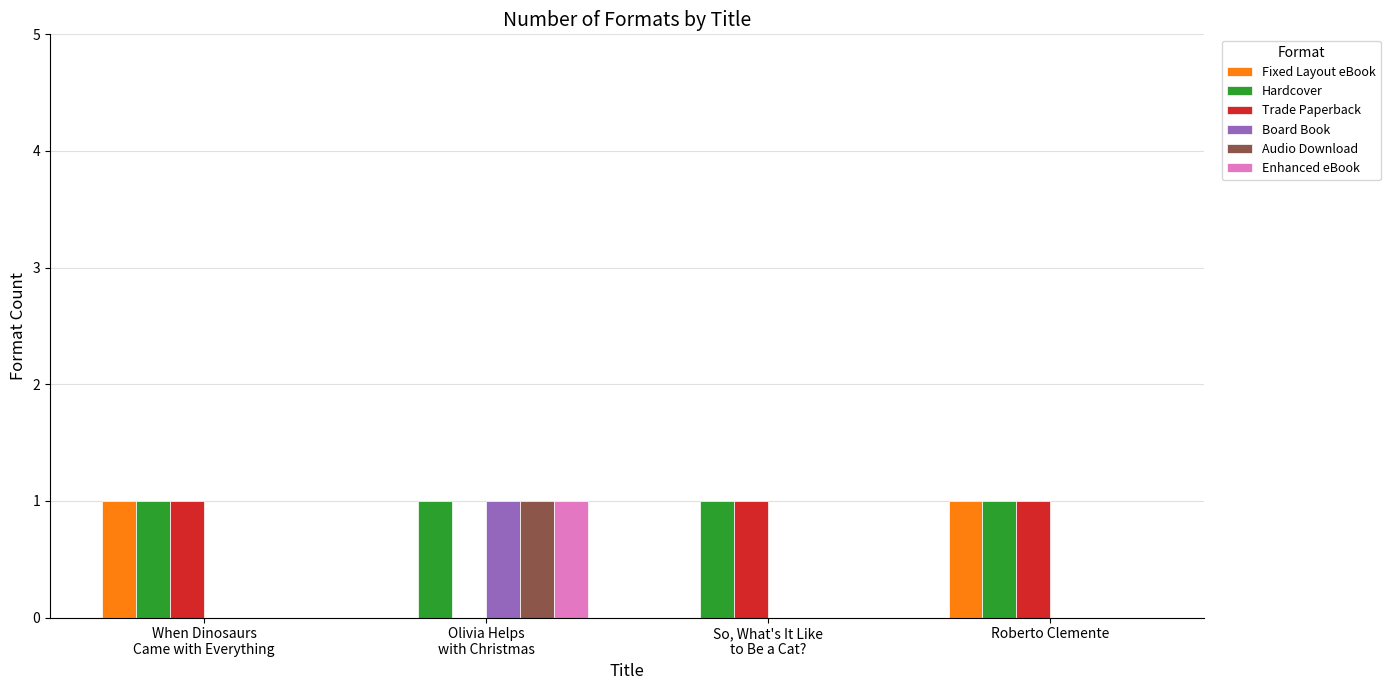

The value of Trade Paperback at Roberto Clemente is 0. True or false?

False